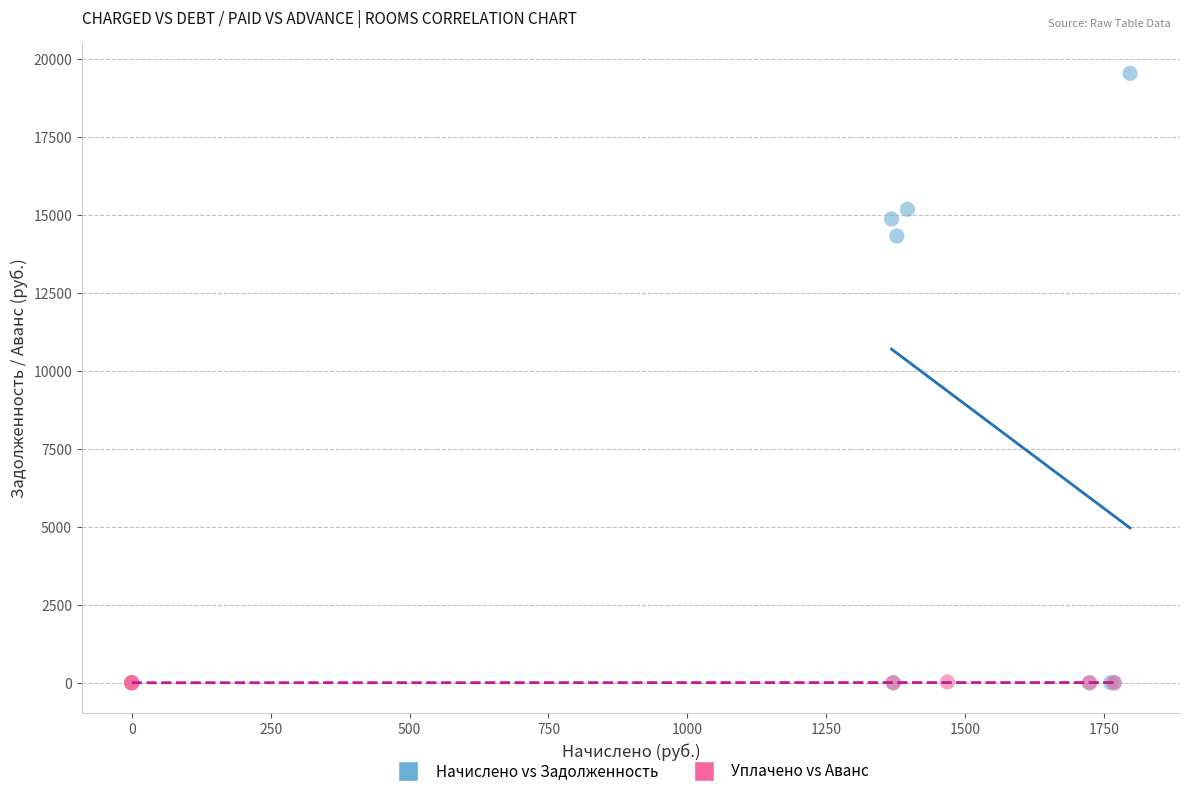

Which series contains the highest Y value?

Начислено vs Задолженность